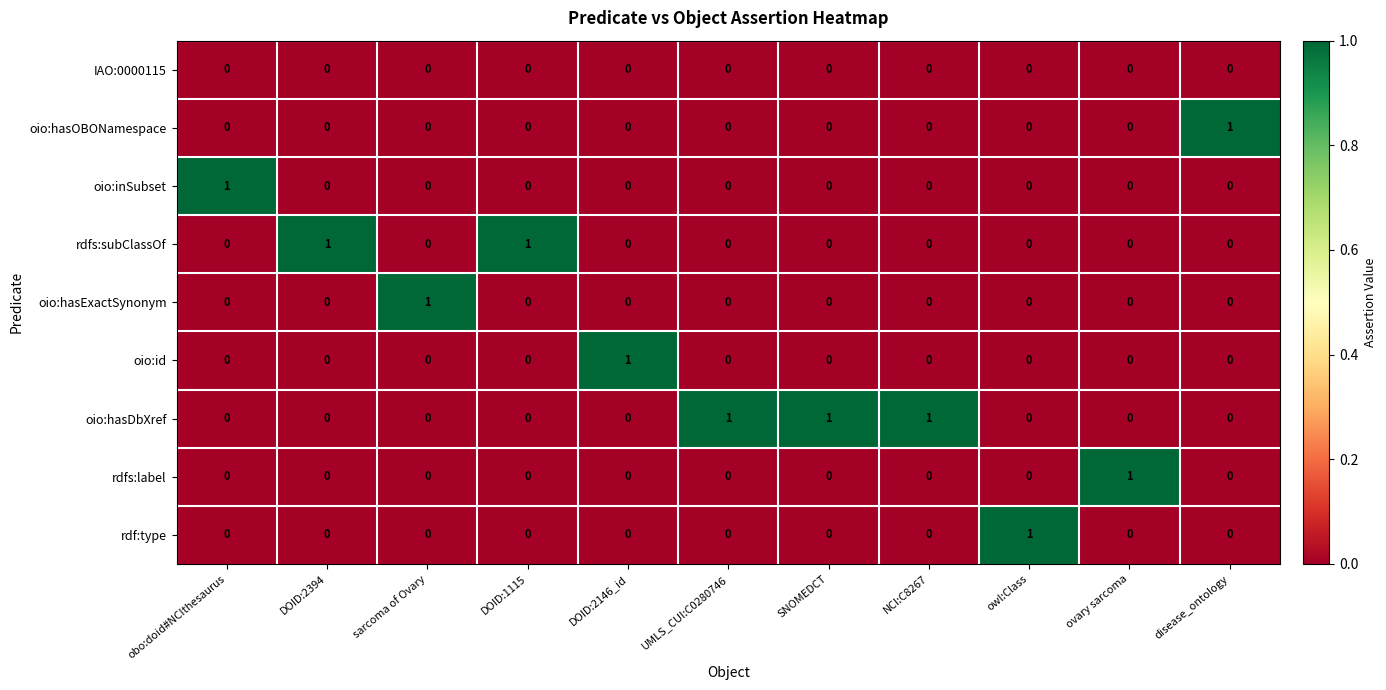

Count the number of data series in this chart.

9